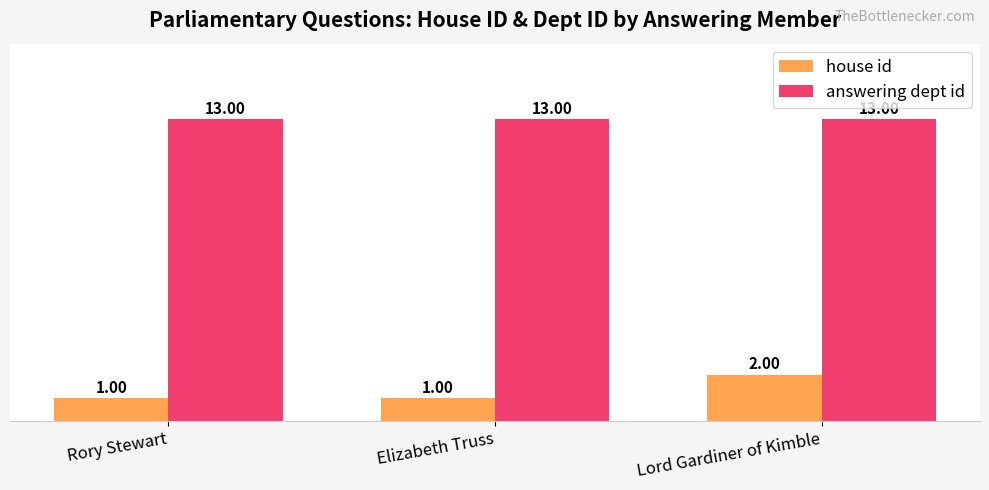

At which category is the sum across all series the highest?

Lord Gardiner of Kimble